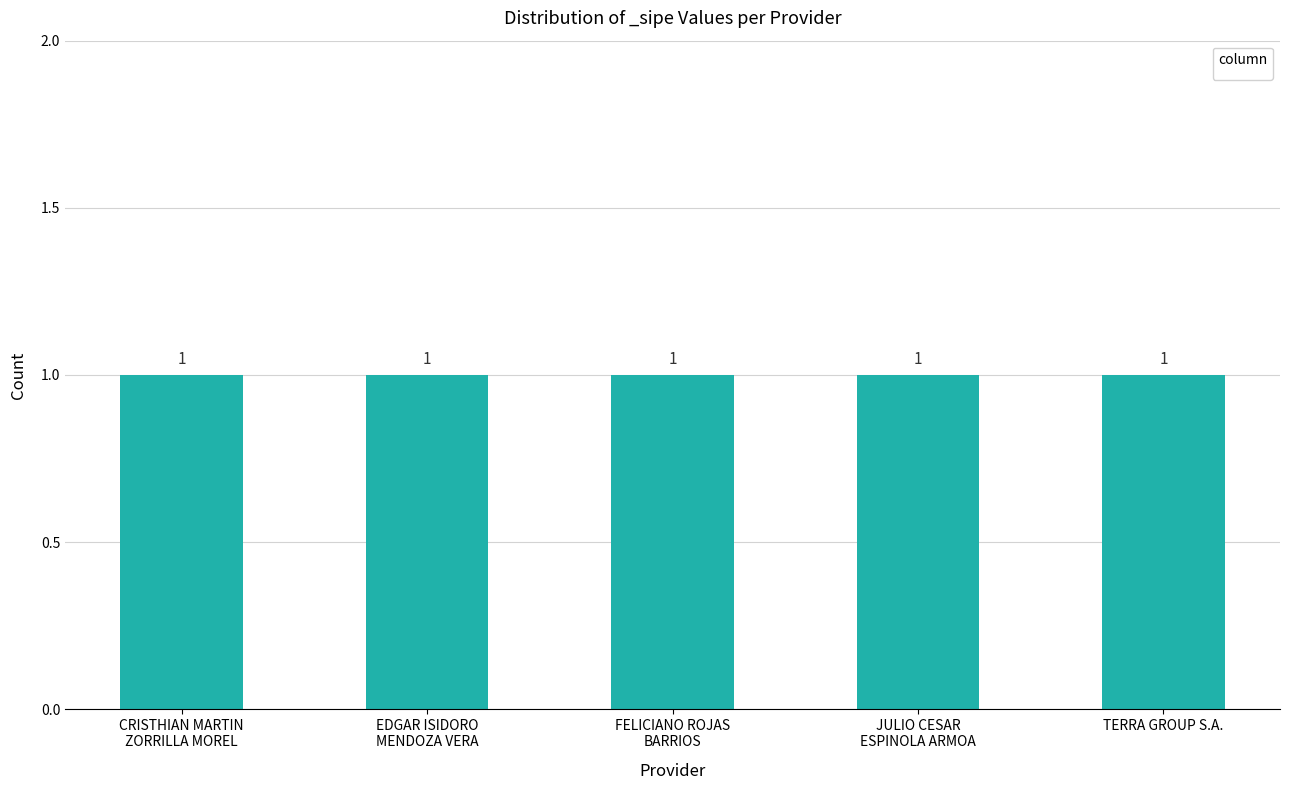

The value of _sipe at FELICIANO ROJAS
BARRIOS is 1. True or false?

True